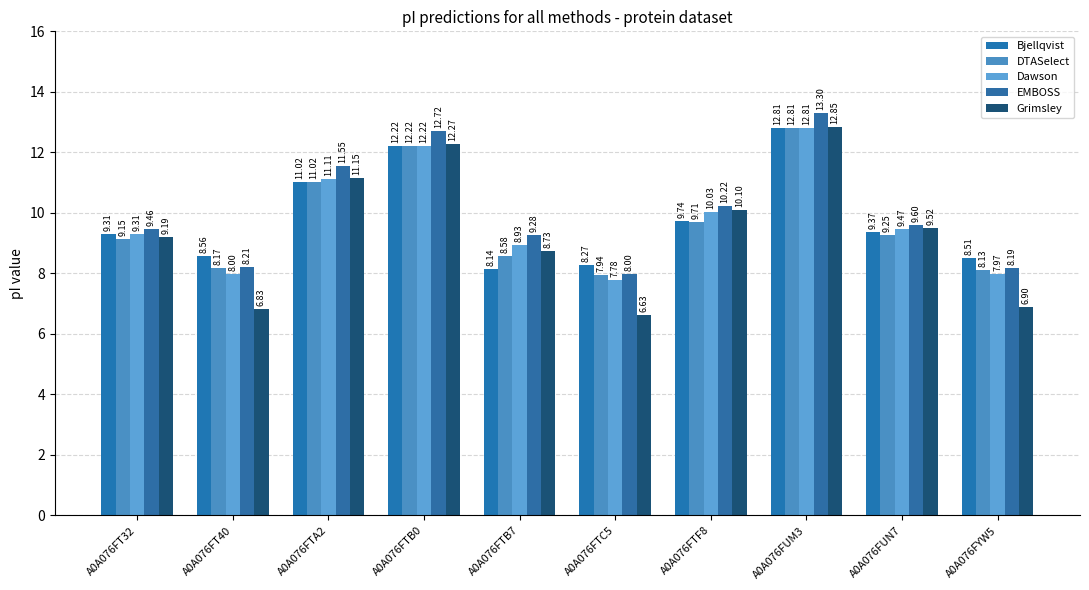

How many data points in DTASelect are above 9?

6